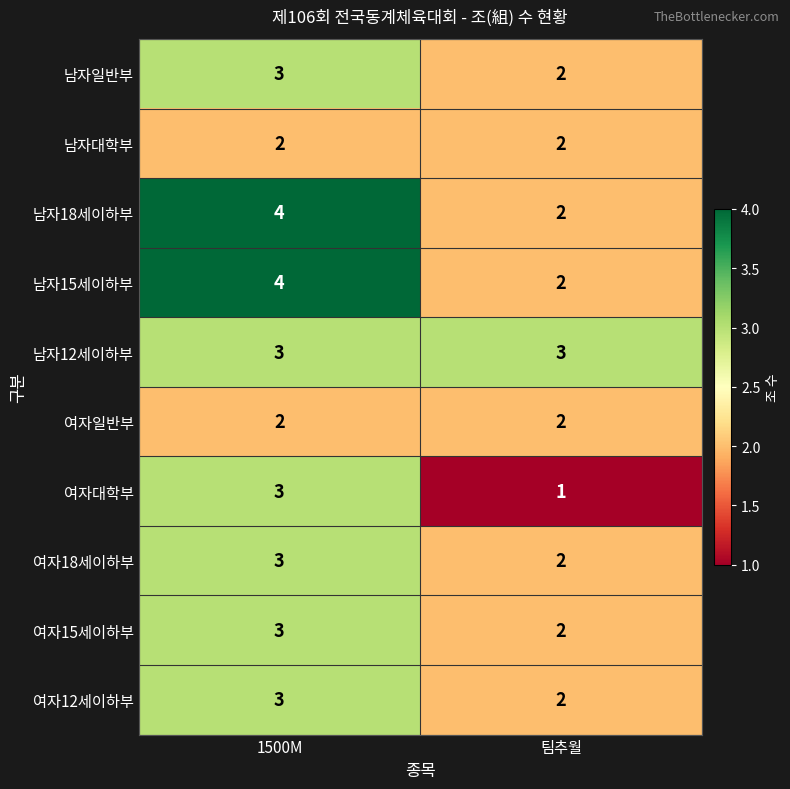

Reading right to left, extract all data points from this chart.

남자일반부: 2	3
남자대학부: 2	2
남자18세이하부: 2	4
남자15세이하부: 2	4
남자12세이하부: 3	3
여자일반부: 2	2
여자대학부: 1	3
여자18세이하부: 2	3
여자15세이하부: 2	3
여자12세이하부: 2	3